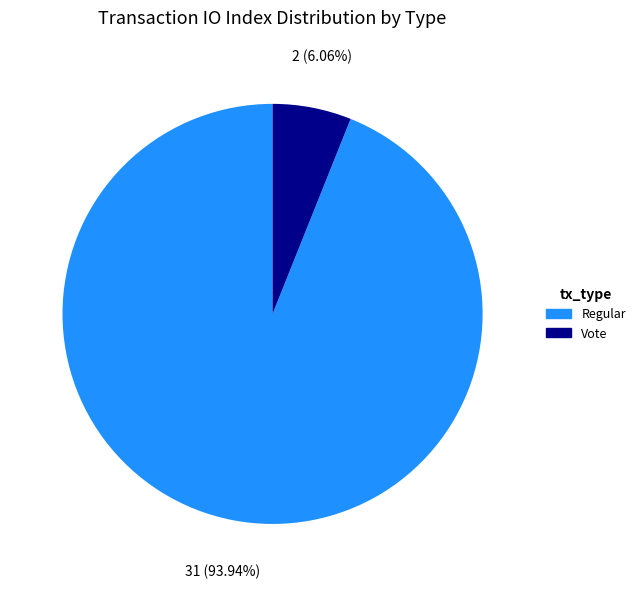

Count the number of slices in the pie.

2